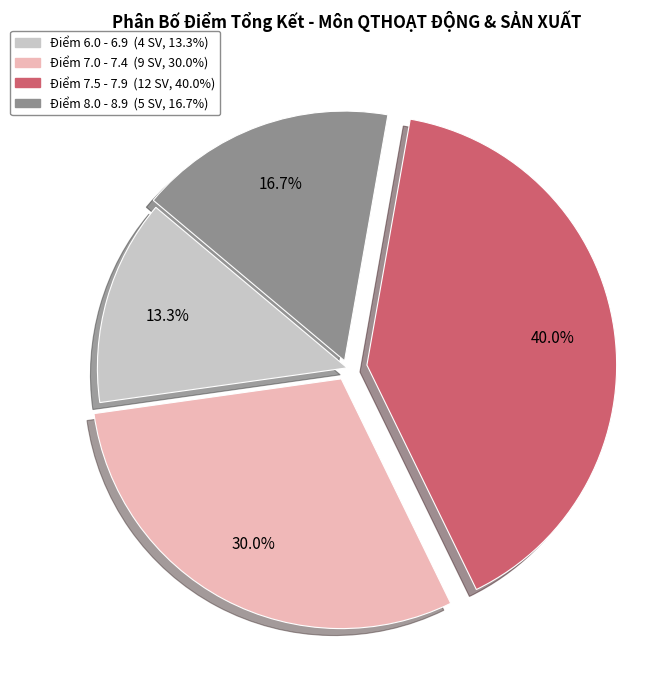

Is there any slice that represents more than half of the pie?

No